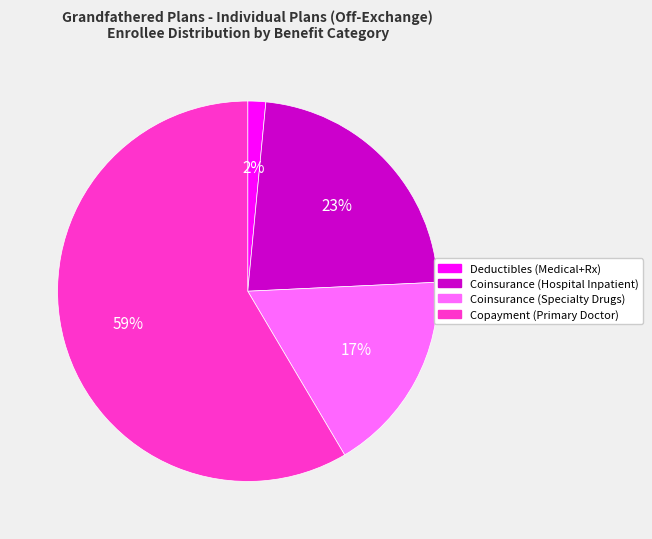

Which has a higher value, Coinsurance (Hospital Inpatient) or Coinsurance (Specialty Drugs)?

Coinsurance (Hospital Inpatient)